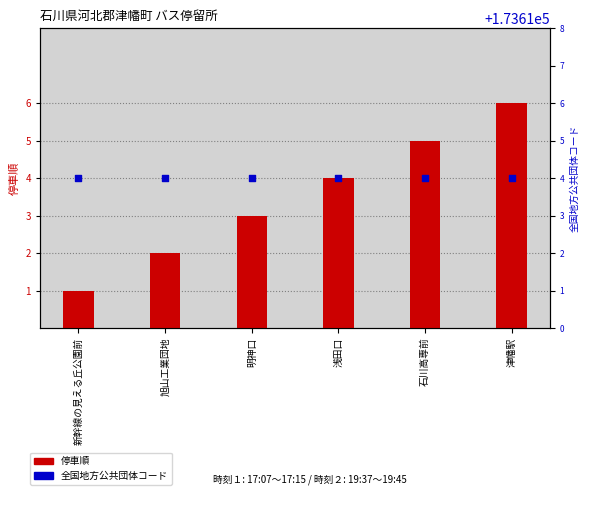

What are all the series names shown in the legend?

停車順, 全国地方公共団体コード